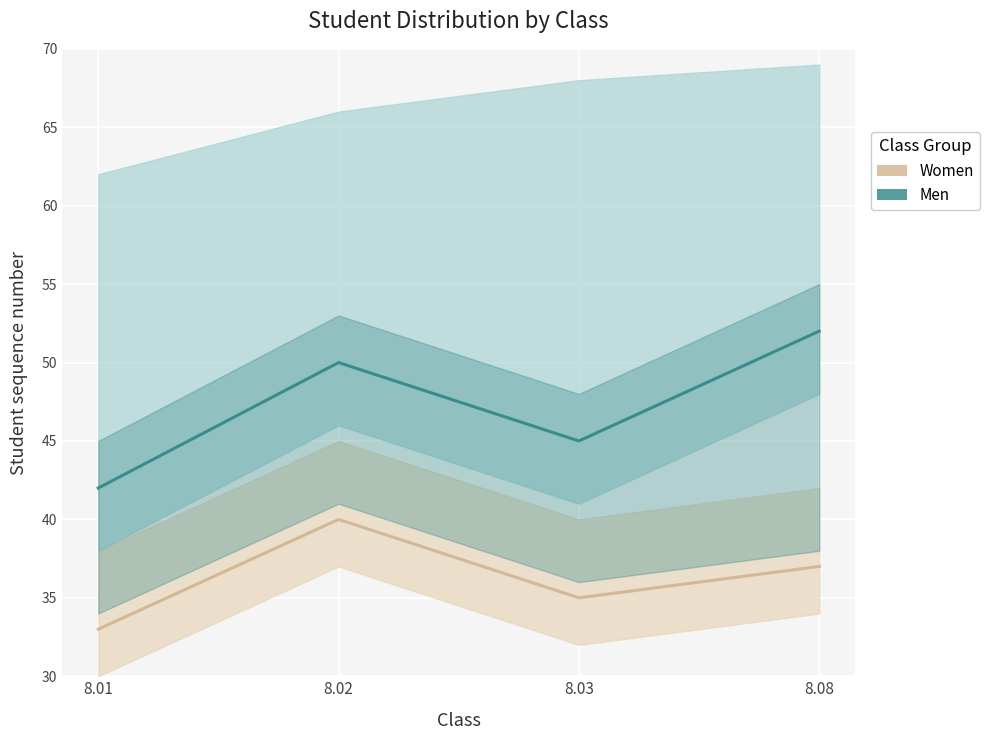

Reading left to right, extract all data points from this chart.

Women: 33	40	35	37
Men: 42	50	45	52